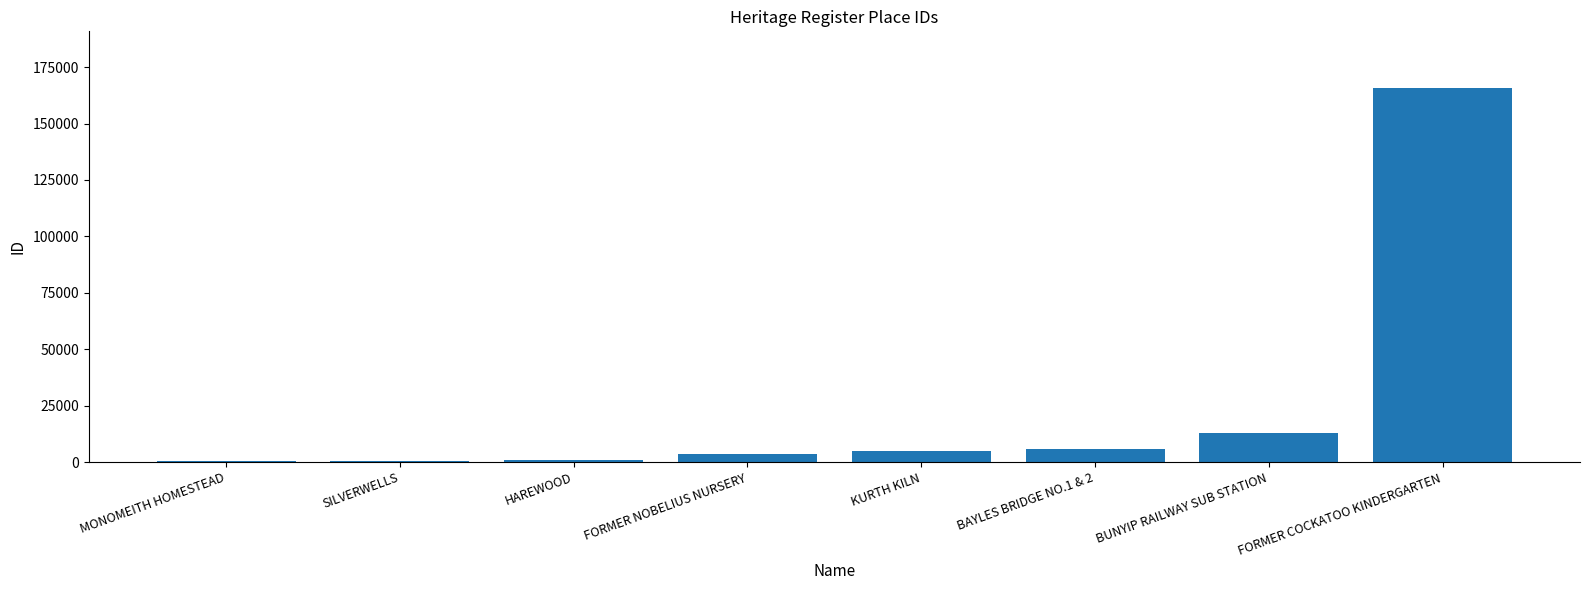

At which label is the value closest to 83141?

BUNYIP RAILWAY SUB STATION